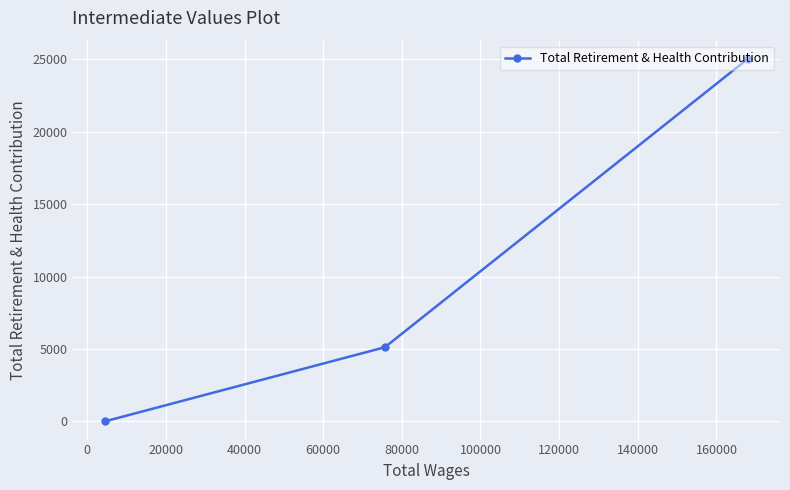

What is the difference between the maximum and second lowest values?

19920